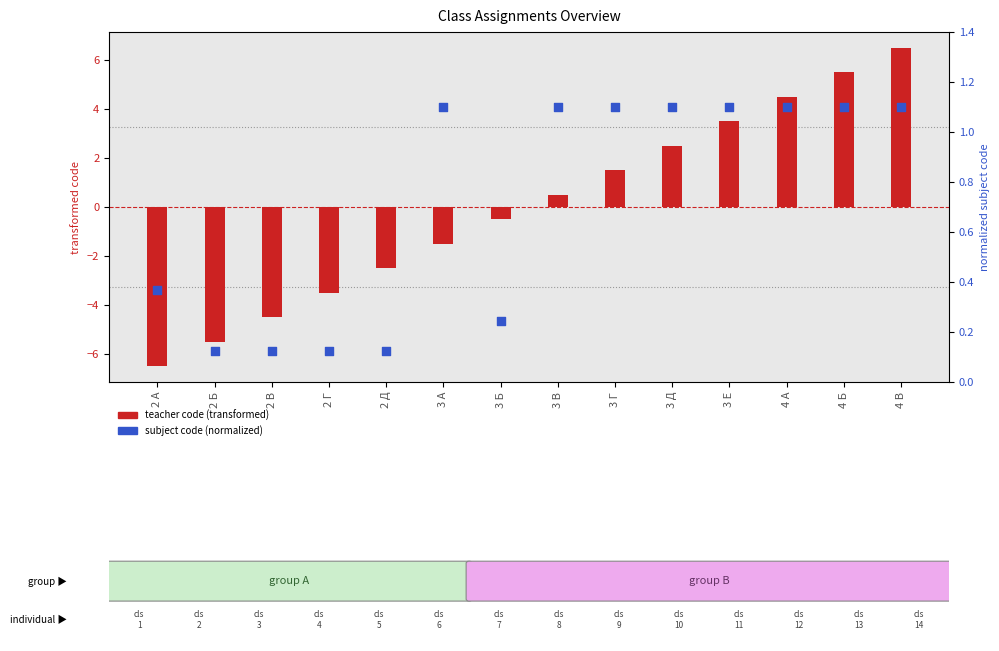

At which category is the sum across all series the highest?

4 В